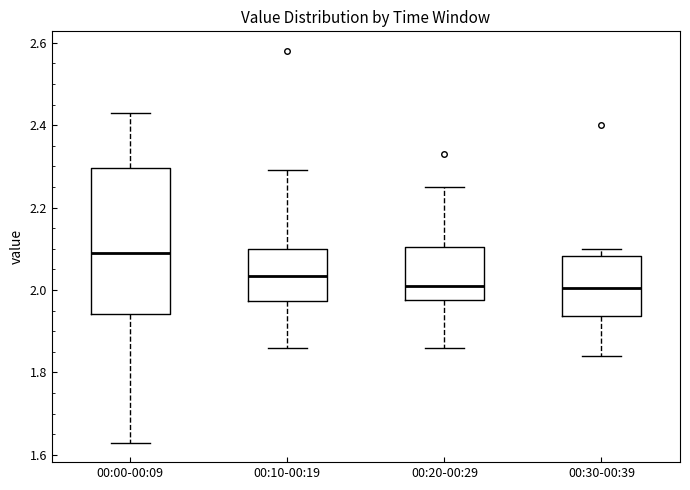

Reading left to right, transcribe this box plot: for each box, give where its median line is, the range the box spans, and where its two whiskers end, as read against the y-axis. The values are not printed on the chart, so give them approximately, as read against the axis.

00:00-00:09: median 2.10, box 1.94 to 2.30, whiskers 1.64 to 2.44
00:10-00:19: median 2.04, box 1.98 to 2.10, whiskers 1.86 to 2.30
00:20-00:29: median 2.02, box 1.98 to 2.10, whiskers 1.86 to 2.26
00:30-00:39: median 2.00, box 1.94 to 2.08, whiskers 1.84 to 2.10